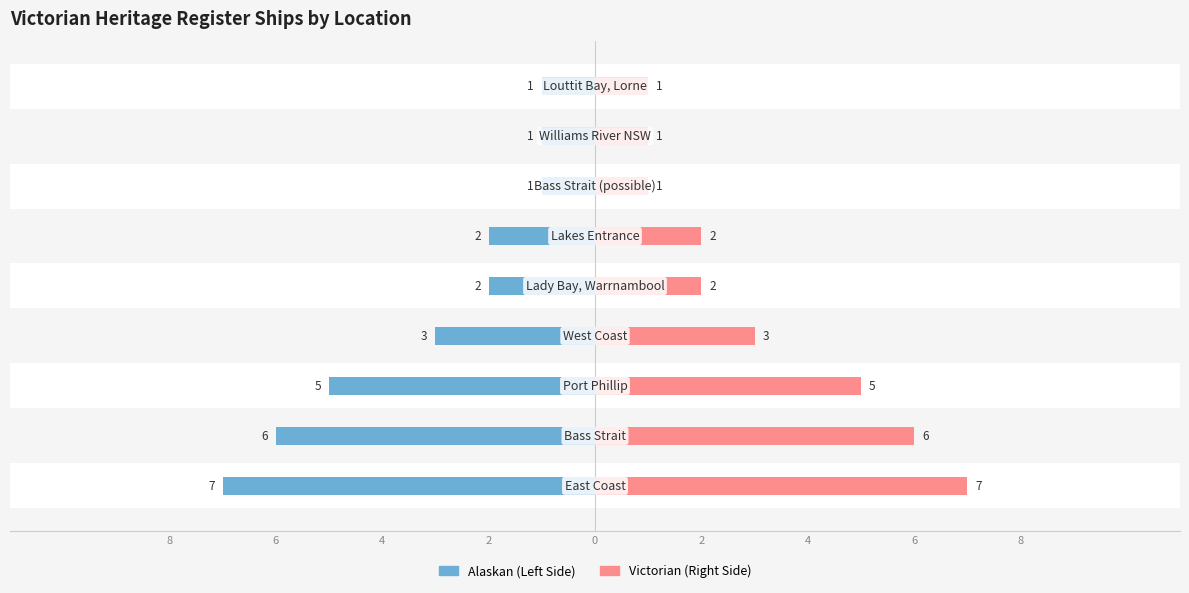

Reading left to right, what are all the values shown in this chart?

Location Count (Left): -7	-6	-5	-3	-2	-2	-1	-1	-1
Location Count (Right): 7	6	5	3	2	2	1	1	1